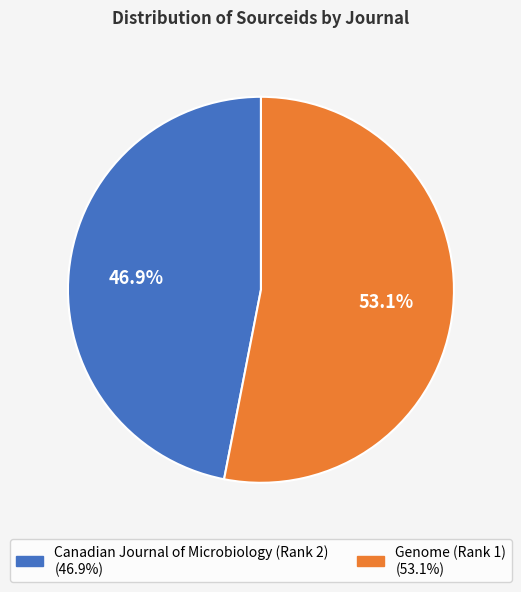

What is the ratio of the value at Canadian Journal of Microbiology (Rank 2) to the value at Genome (Rank 1)?

0.9